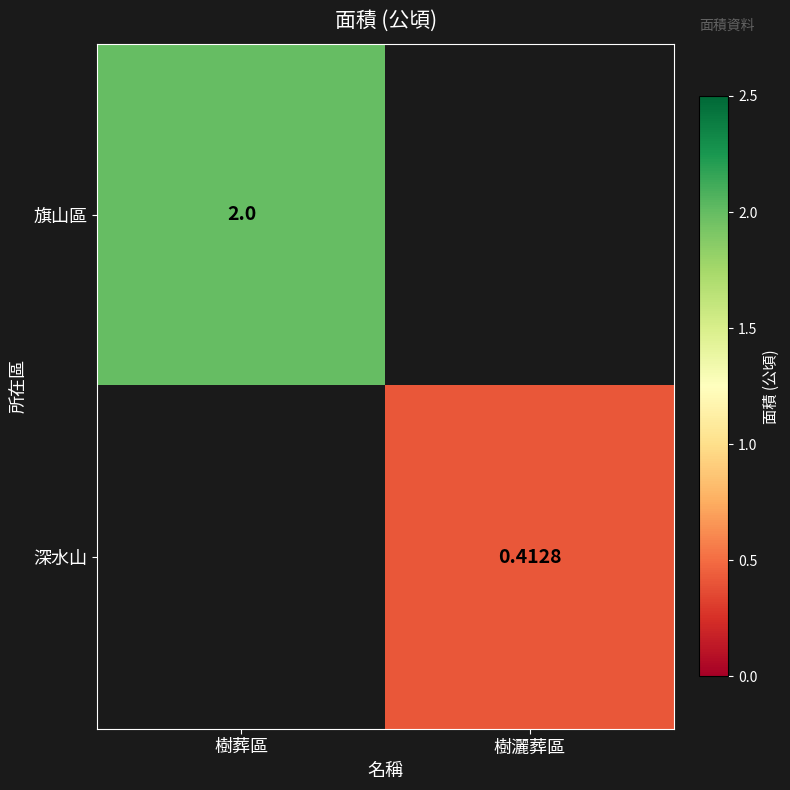

At which label does 深水山 first exceed 0?

樹灑葬區